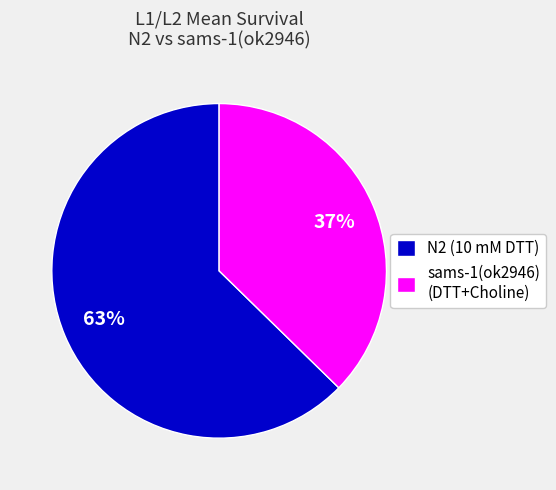

The N2 (10 mM DTT) slice represents 63% of the pie. True or false?

True